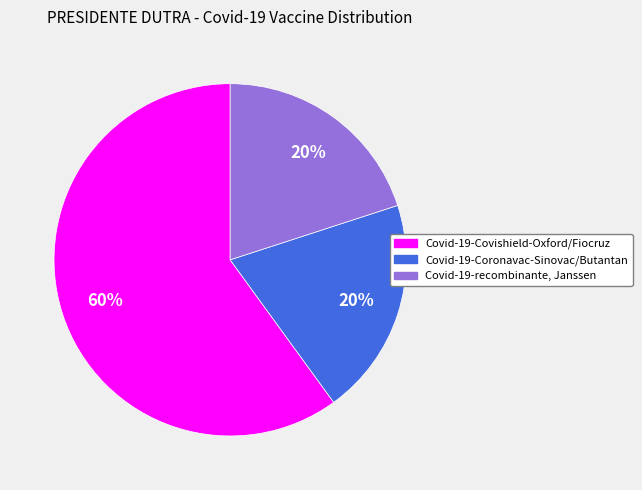

To the nearest percent, what percentage of the pie is Covid-19-recombinante, Janssen?

20%